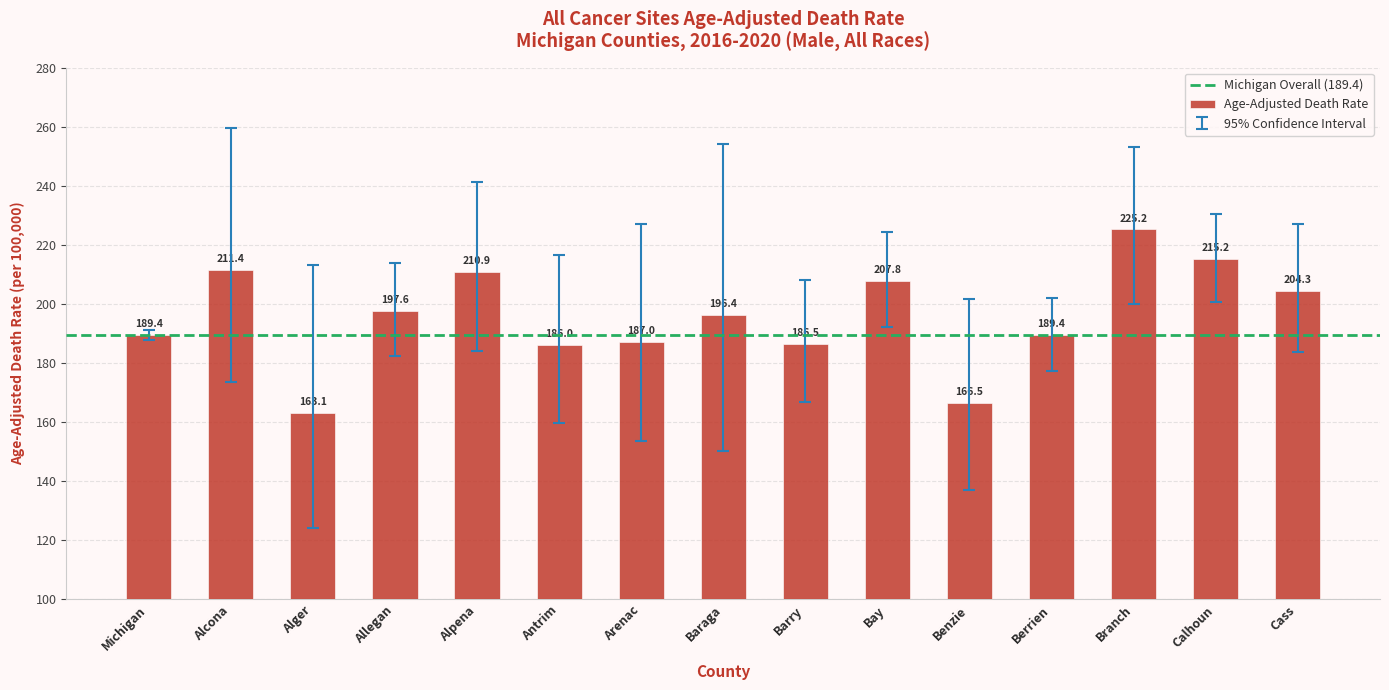

What is the value of the 15th bar from the left?

204.3